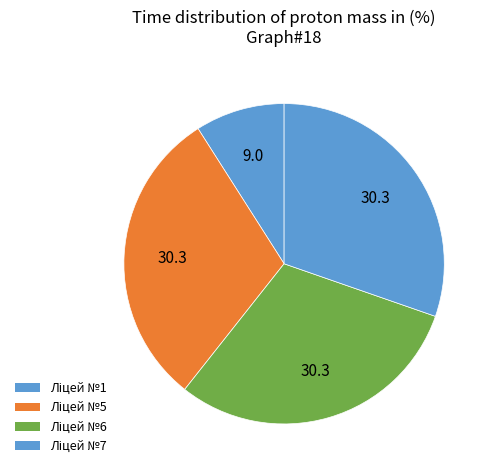

Count the number of slices in the pie.

4